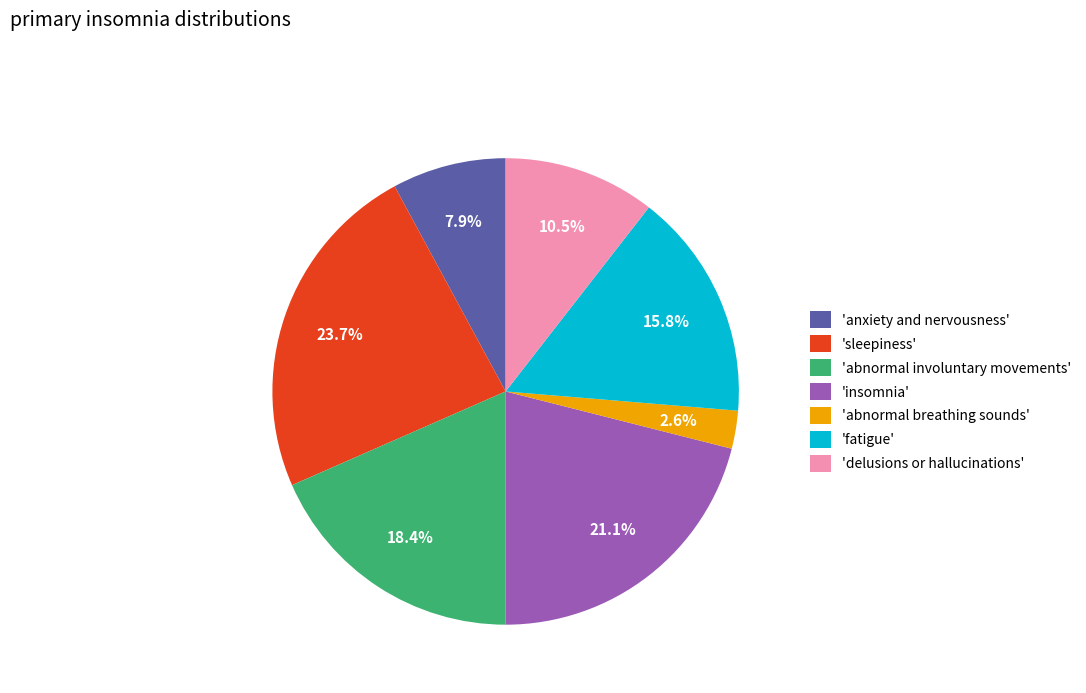

Is 'abnormal involuntary movements' the majority of the pie?

No